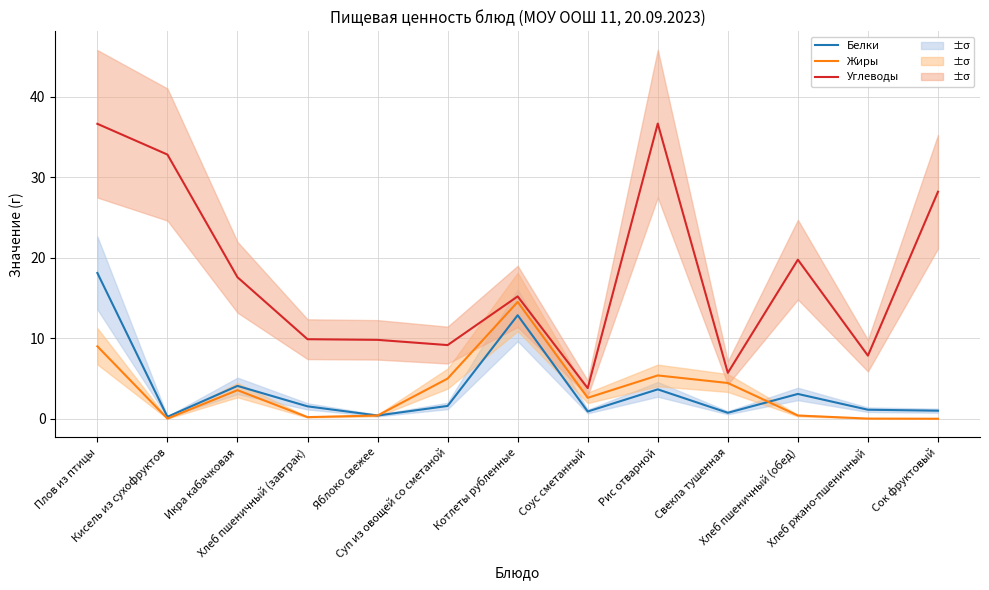

What is the total value across all series at Суп из овощей со сметаной?

15.7